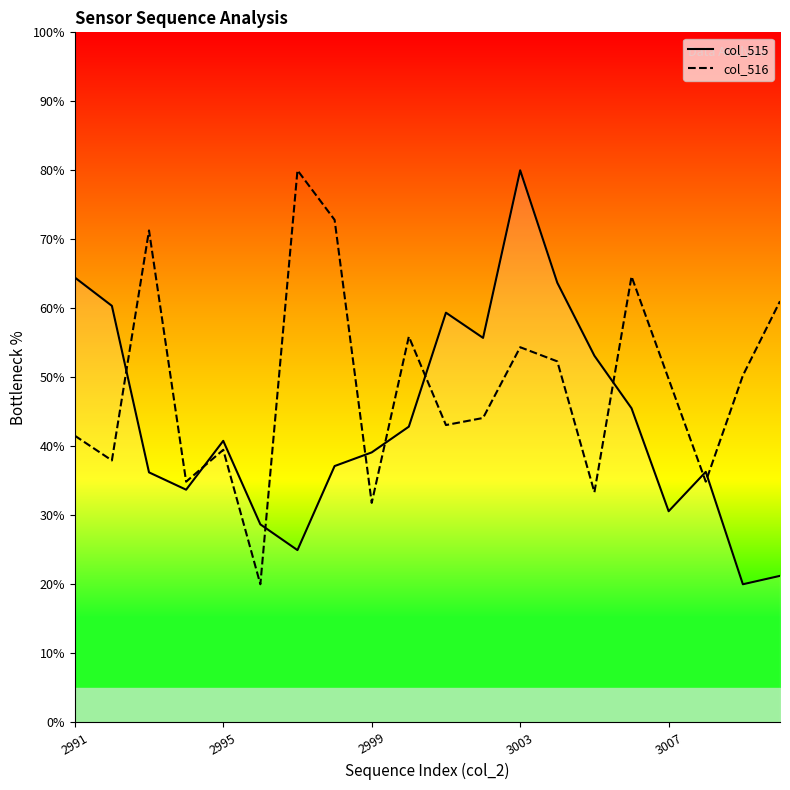

Which series has the widest spread of values?

col_515